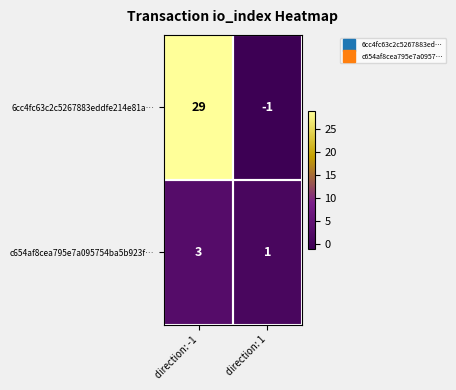

List the series in order of their overall mean, lowest first.

c654af8cea795e7a095754ba5b923f…, 6cc4fc63c2c5267883eddfe214e81a…